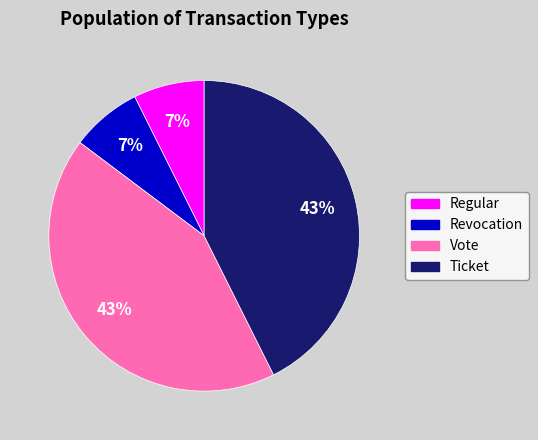

Is the sum of Revocation and Regular greater than half?

No